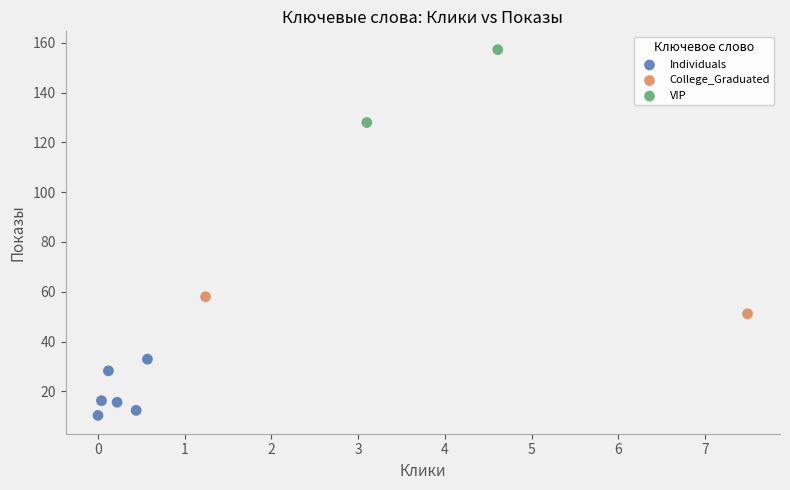

Which series reaches the maximum Y coordinate?

VIP